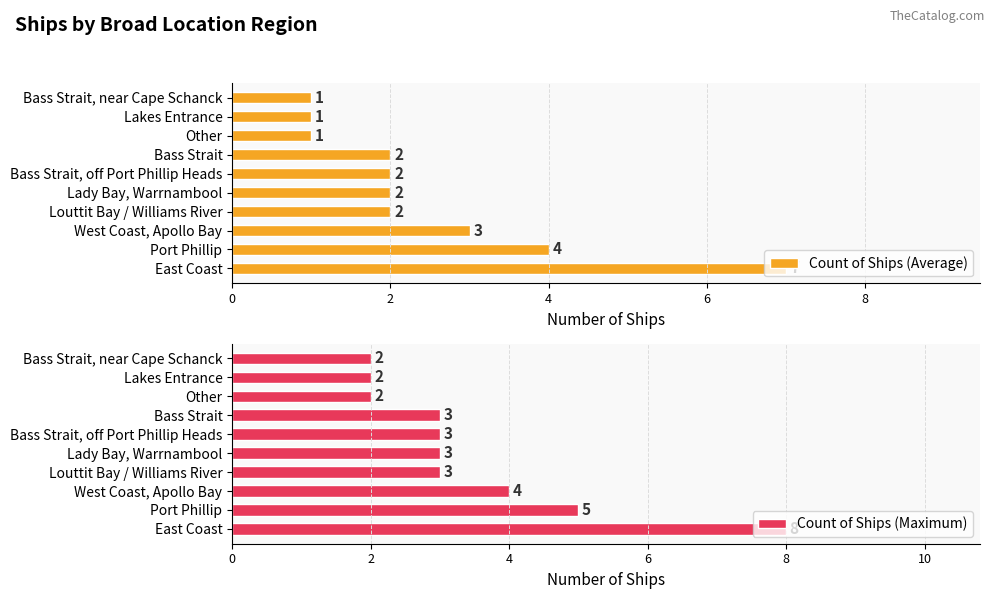

Is it true that Count of Ships (Average) equals 0 at Lakes Entrance?

False